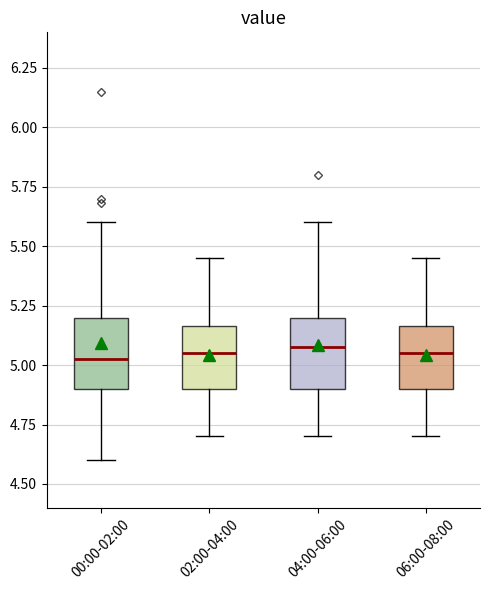

Where does the median line of the box for 02:00-04:00 sit on the y-axis? The values are not printed on the chart, so give them approximately, as read against the axis.

5.05